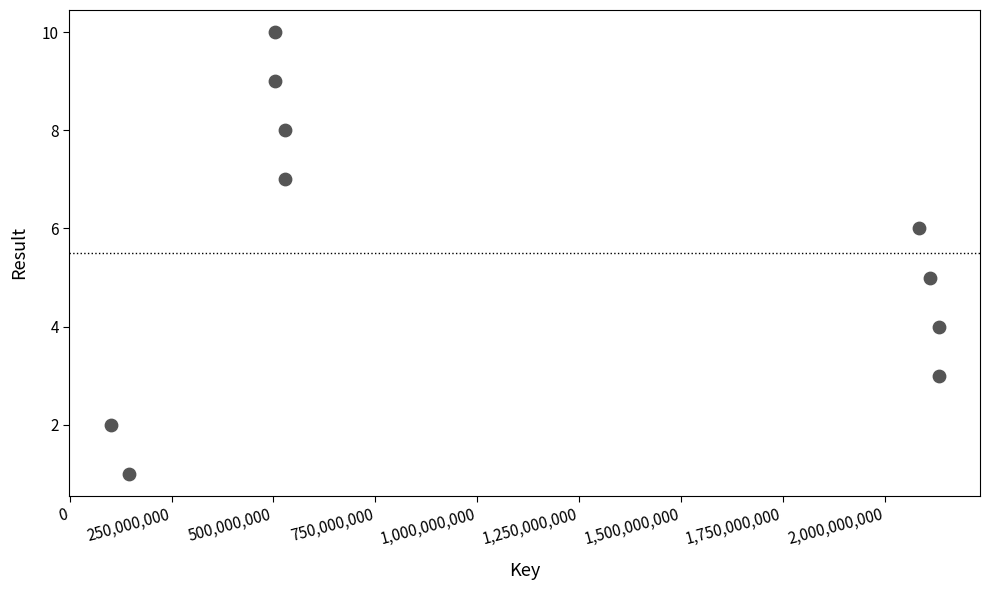

What is the range of X values (max minus min)?

2031601287